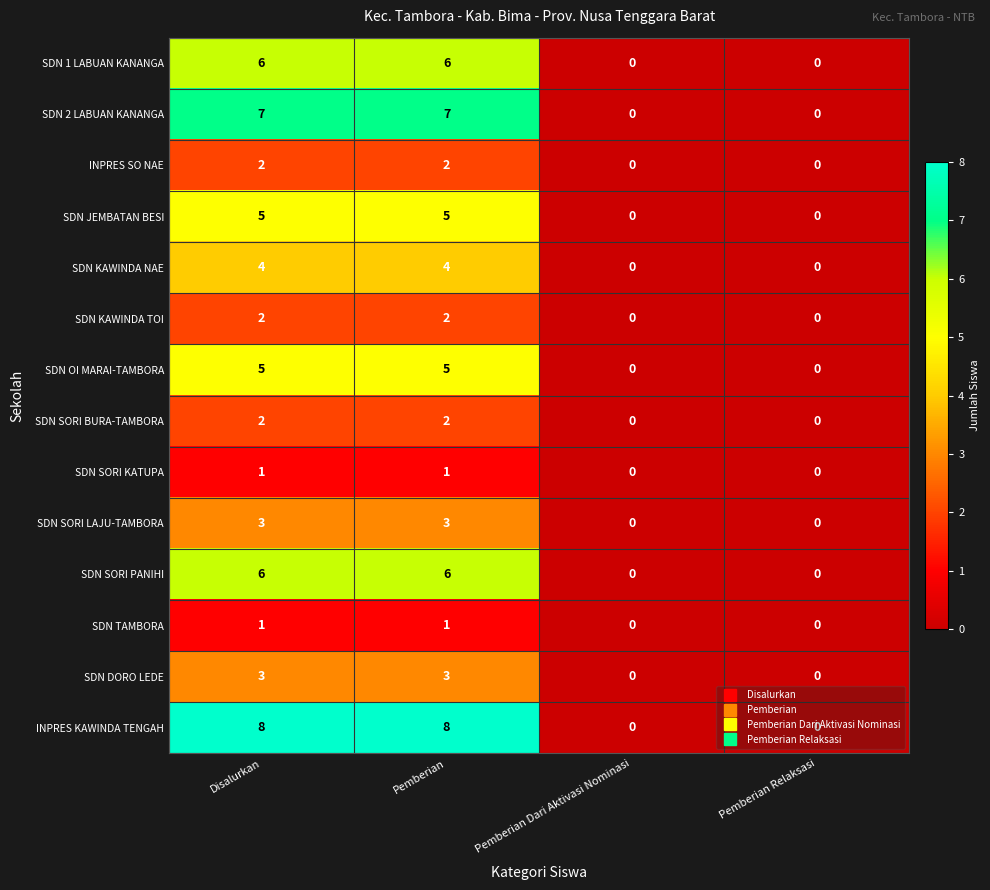

Is it true that SDN SORI BURA-TAMBORA equals 1 at Pemberian Relaksasi?

False